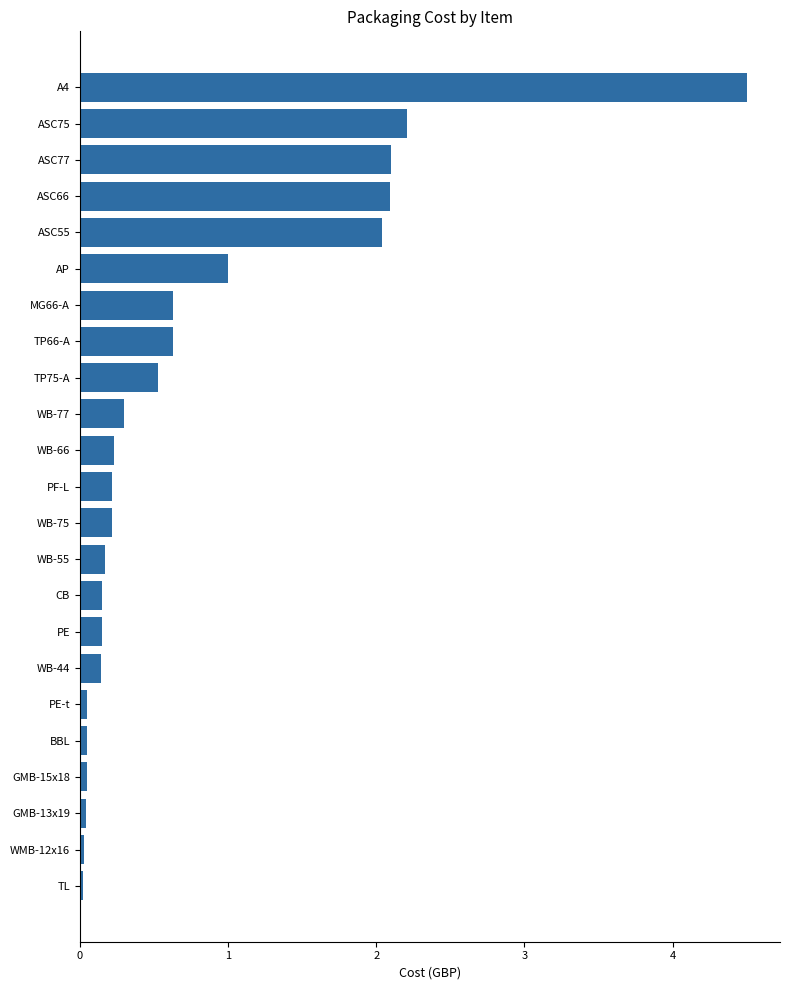

Count the number of data series in this chart.

1